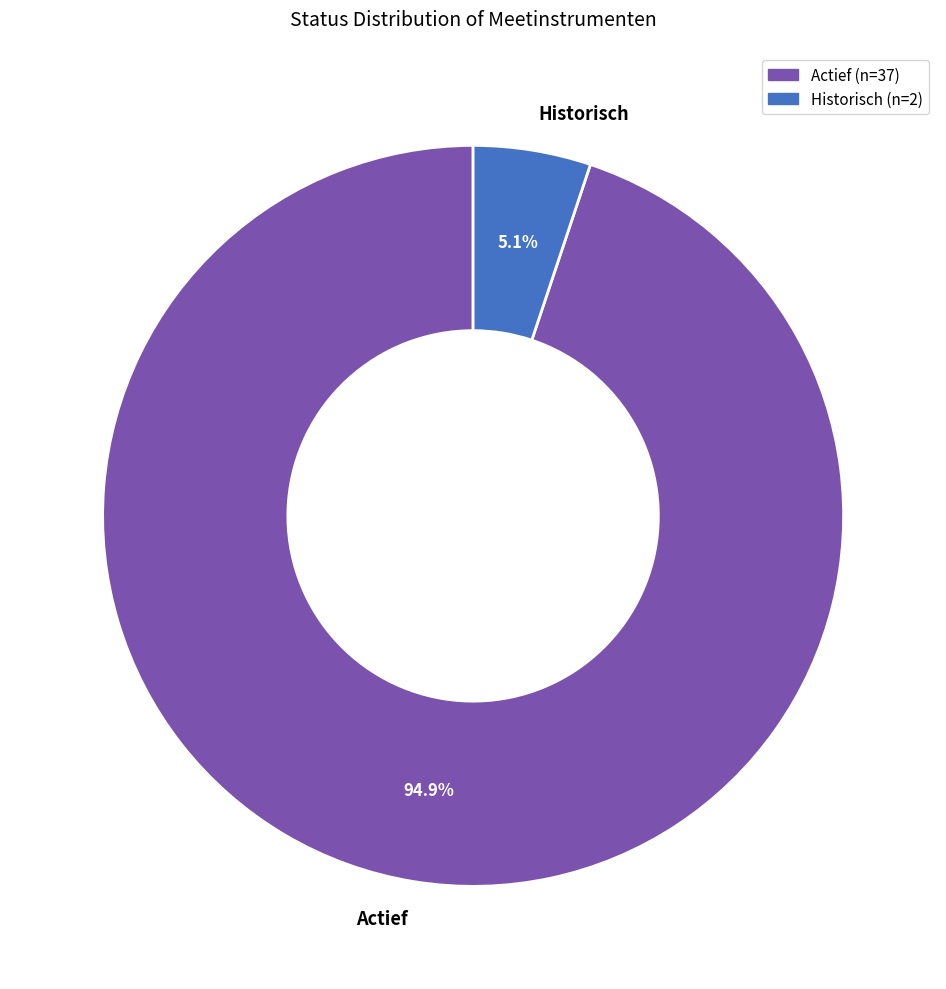

Count the number of slices in the pie.

2